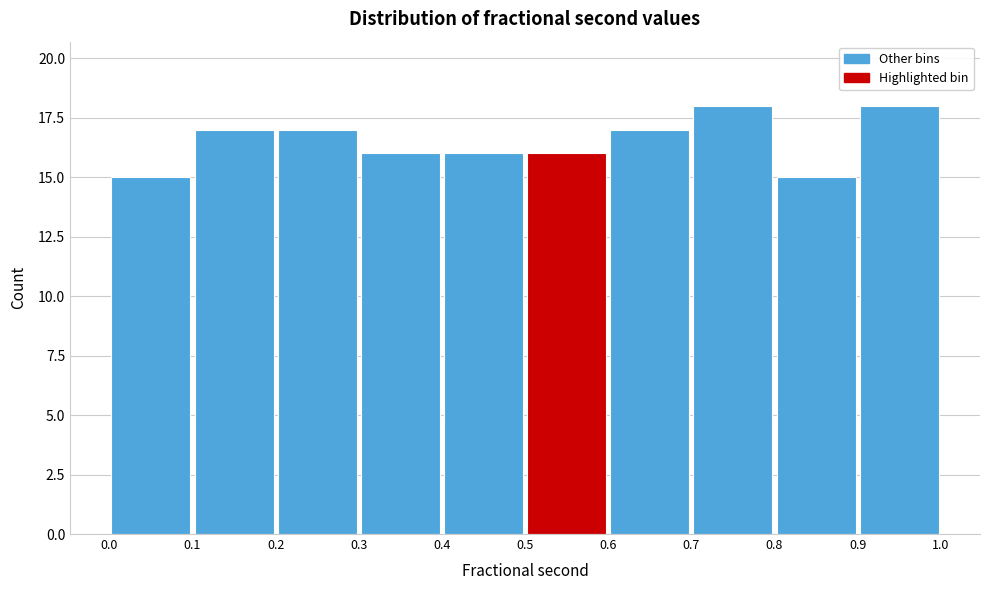

What is the height of the bar covering 0.1 to 0.2 on the x-axis? The values are not printed on the chart, so give them approximately, as read against the axis.

17